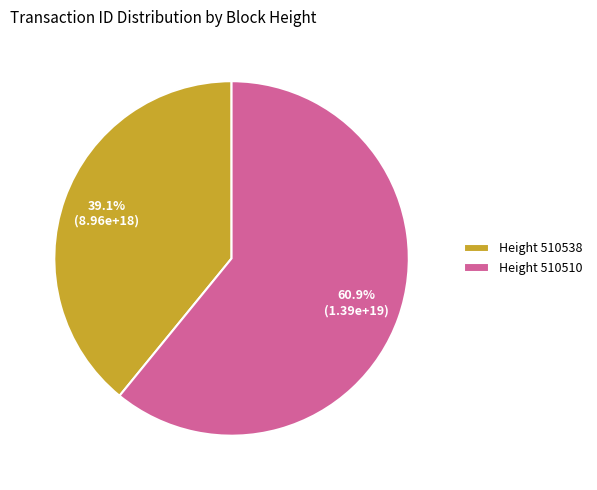

To the nearest percent, what is the average slice percentage?

50%